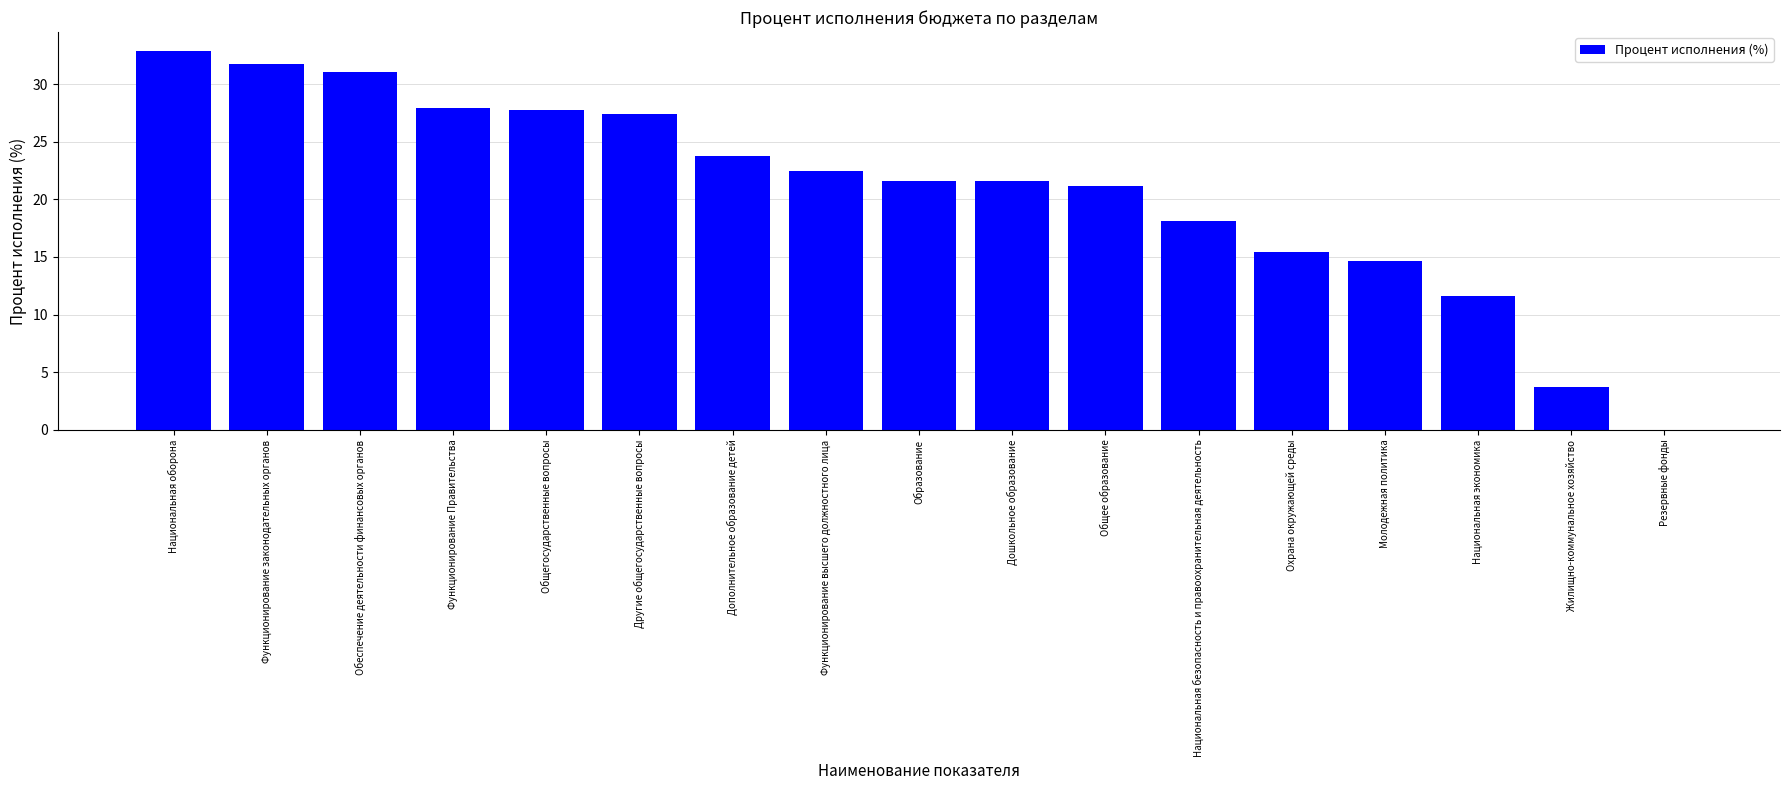

What is the sum of all values?

353.0